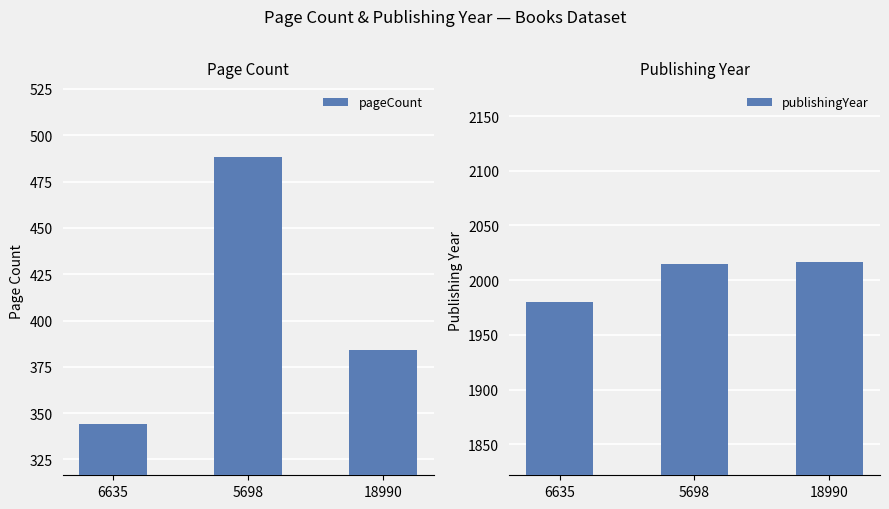

Which label corresponds to the largest value in the chart?

18990